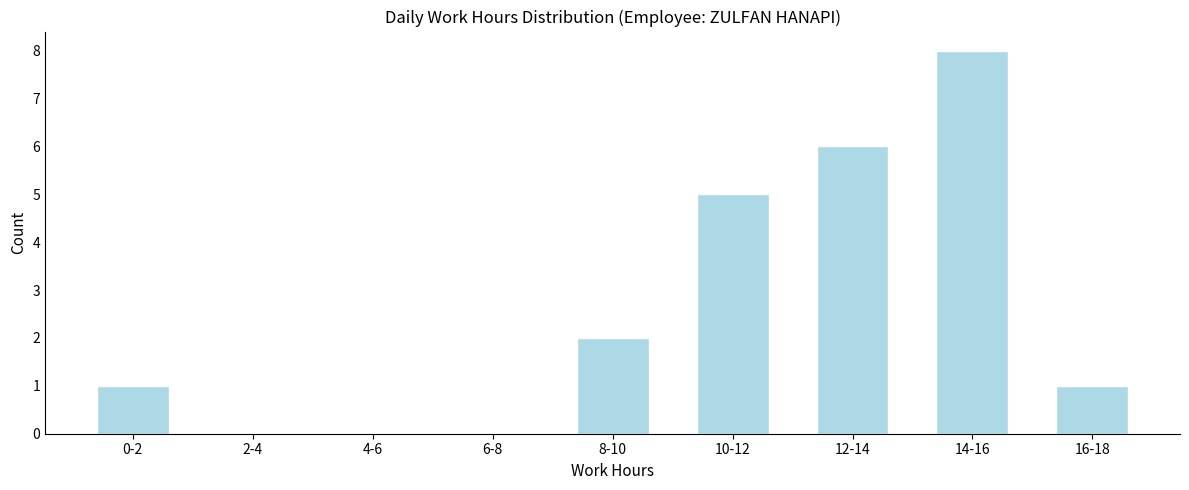

Reading left to right, list all the values displayed in this chart.

0-2=1	2-4=0	4-6=0	6-8=0	8-10=2	10-12=5	12-14=6	14-16=8	16-18=1